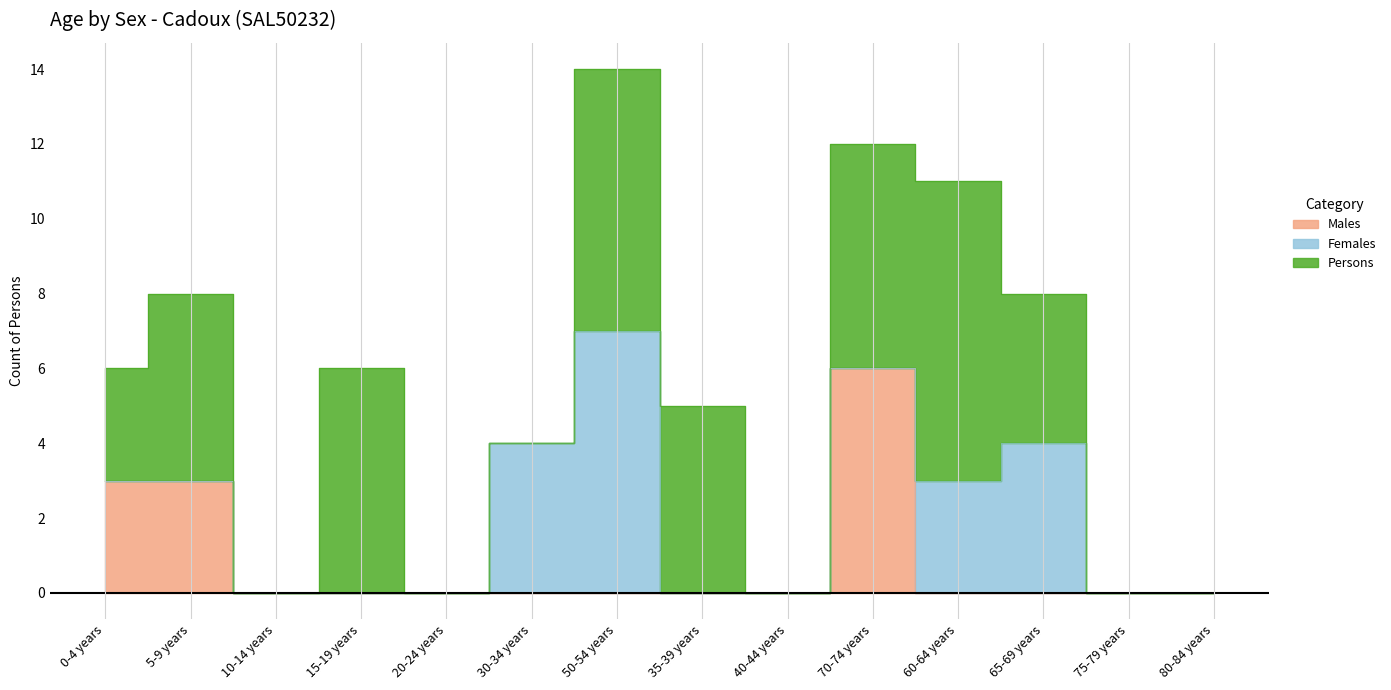

Between 5-9 years and 60-64 years, which series saw the biggest shift?

Males